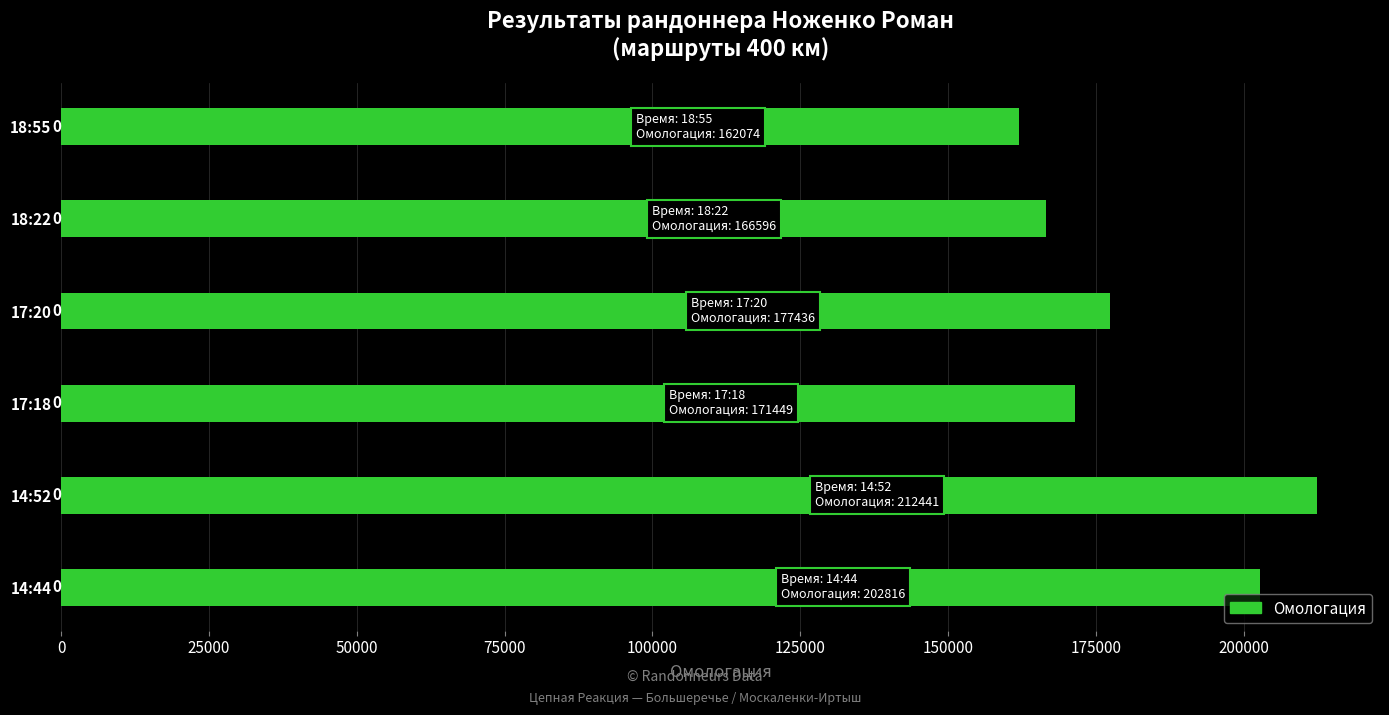

Are the bars horizontal?

Yes